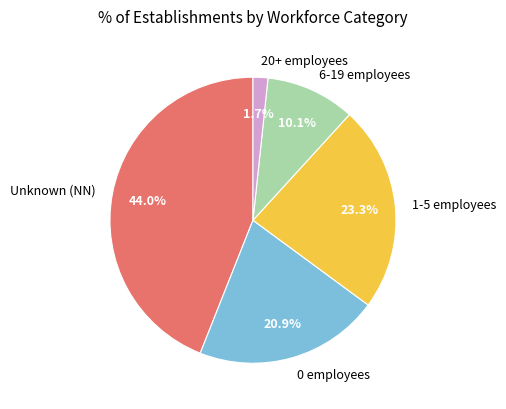

Is there any slice that represents more than half of the pie?

No